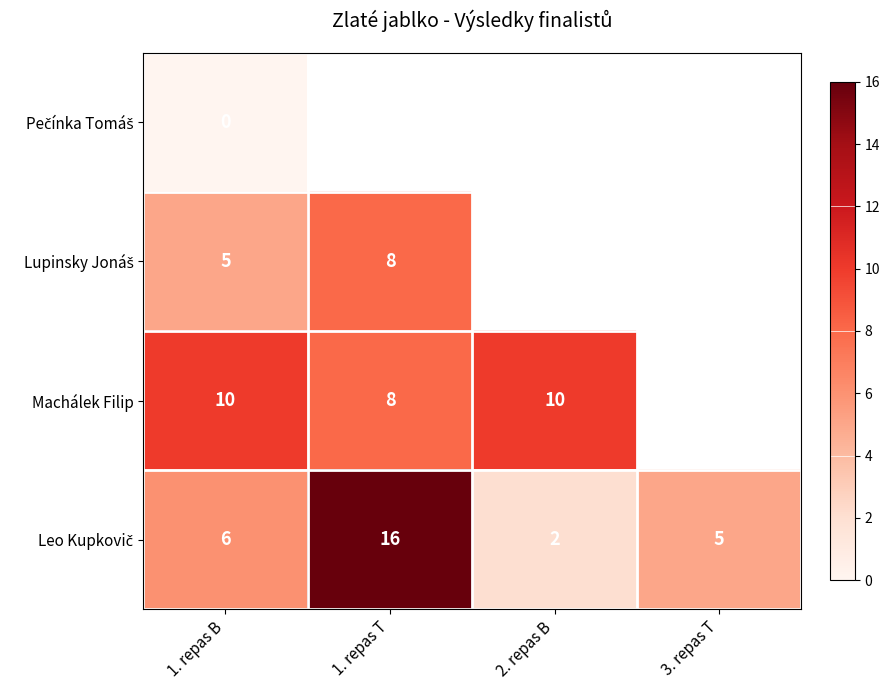

What is the total value across all series at 2. repas B?

17